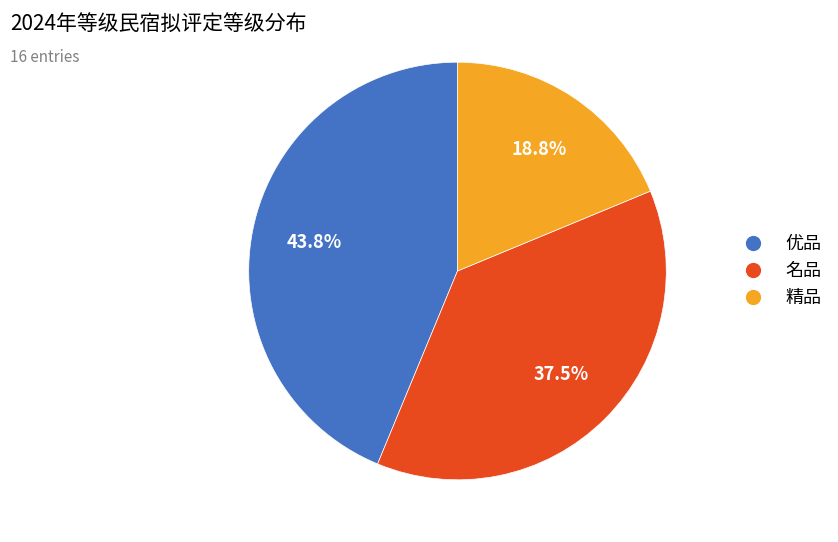

To the nearest percent, what is the average slice percentage?

33%